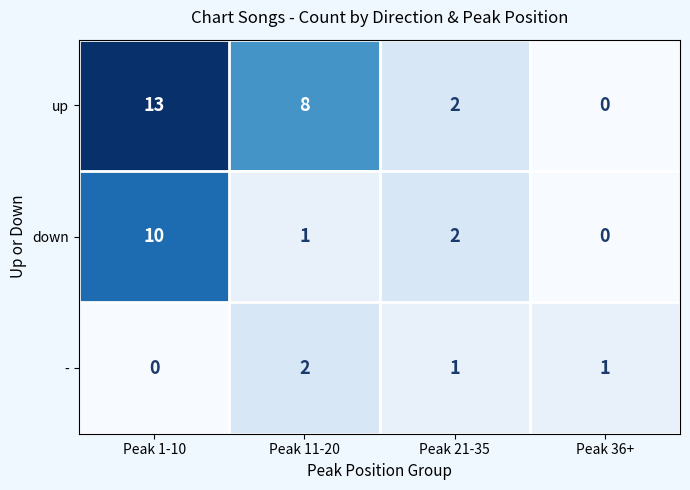

True or false: down has a value of 1 at Peak 21-35.

False